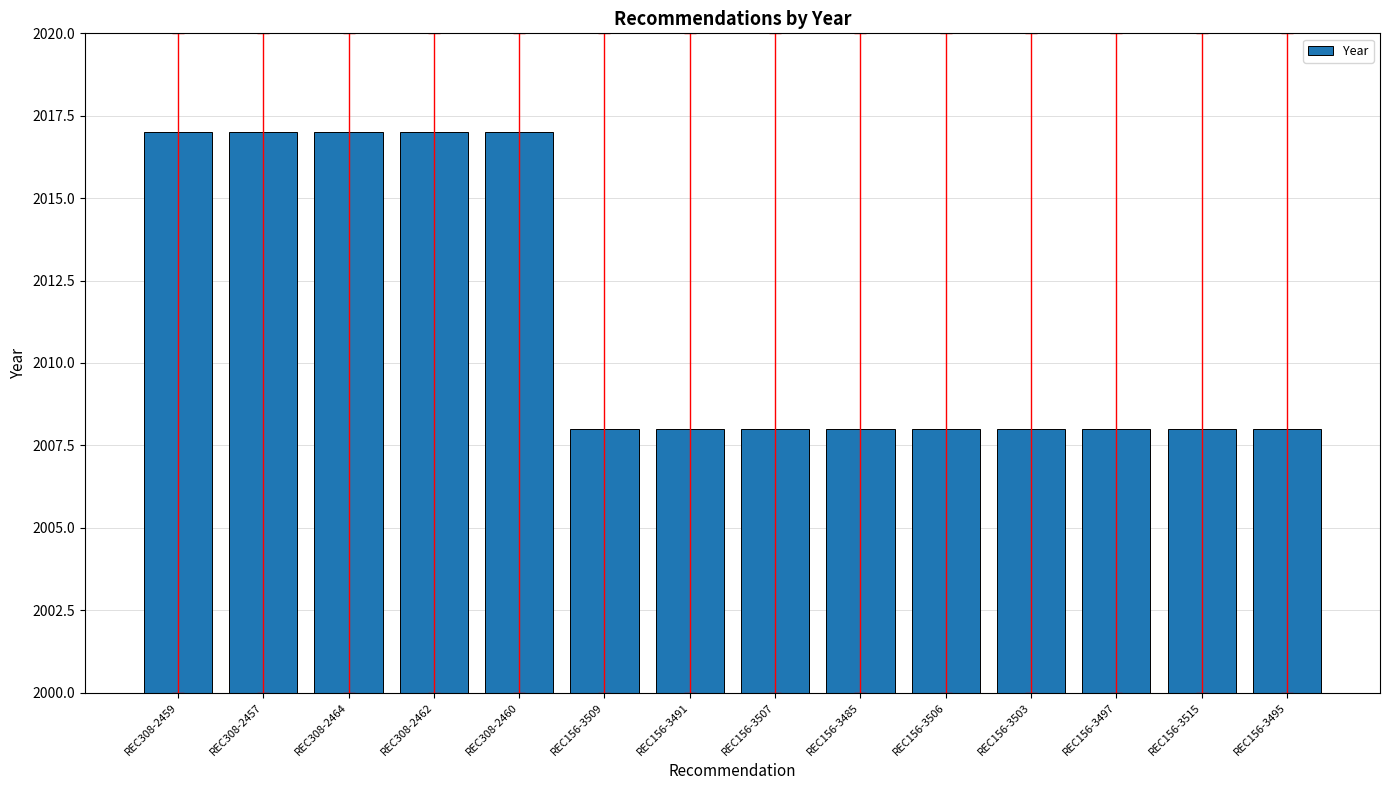

What is the difference between the maximum and minimum values?

9